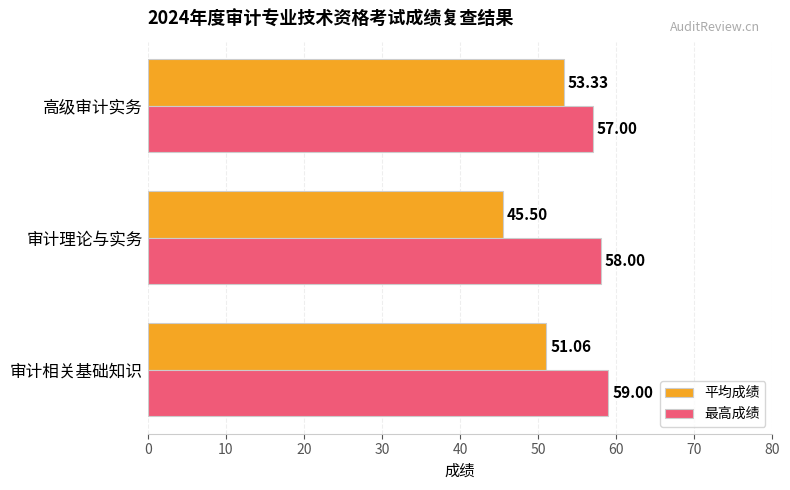

What is the average value of the 最高成绩 series?

58.0